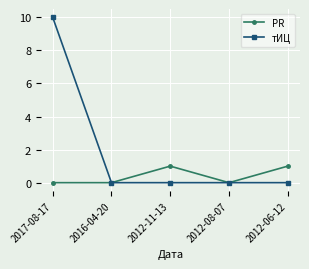

What is the spread (max minus min) of values at 2012-06-12?

1